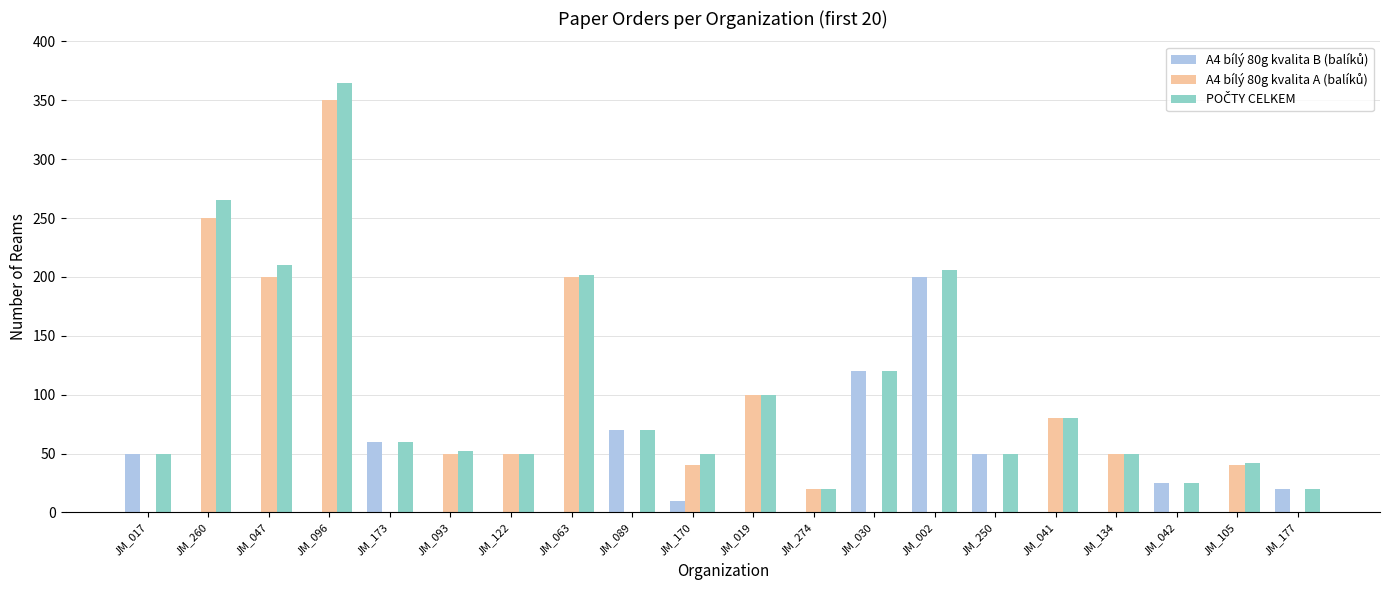

Which label corresponds to the largest value in the chart?

JM_096